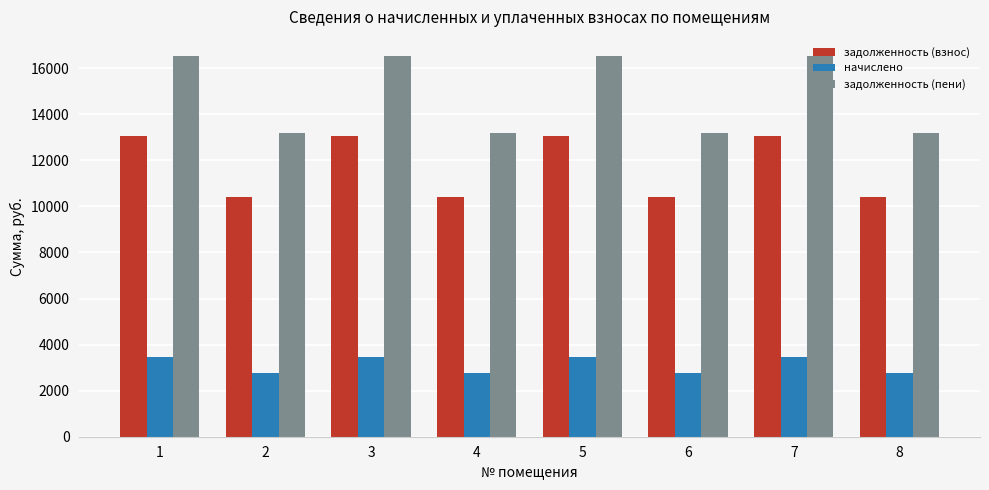

The начислено series shows 2762.4 at 2. True or false?

True